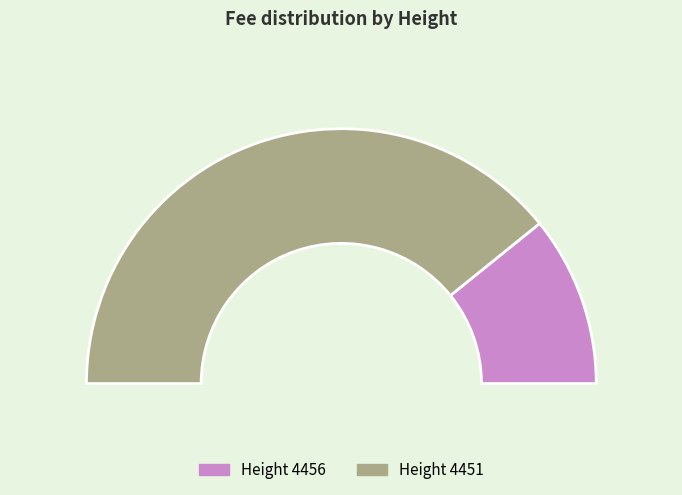

Which category has the biggest portion of the pie?

4451